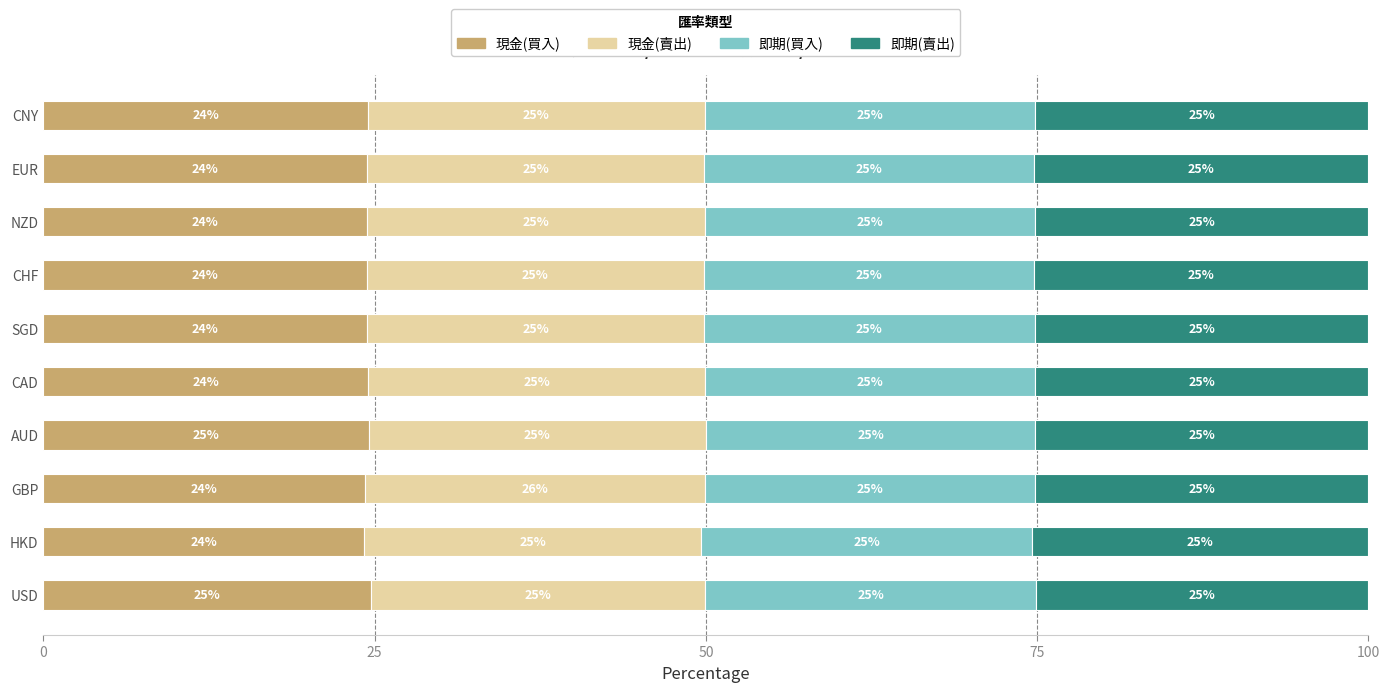

What is the total value across all series at AUD?

100.0